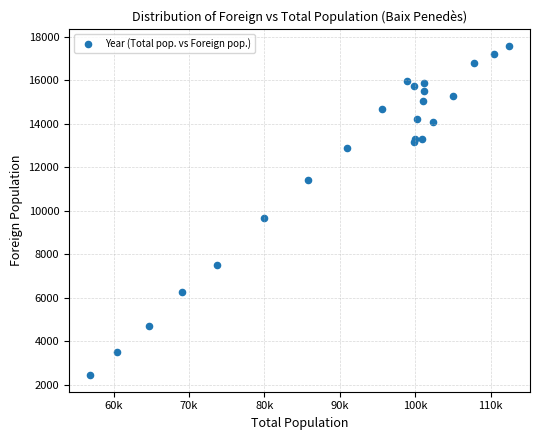

What Y value in the scatter plot is closest to 10012?

9654